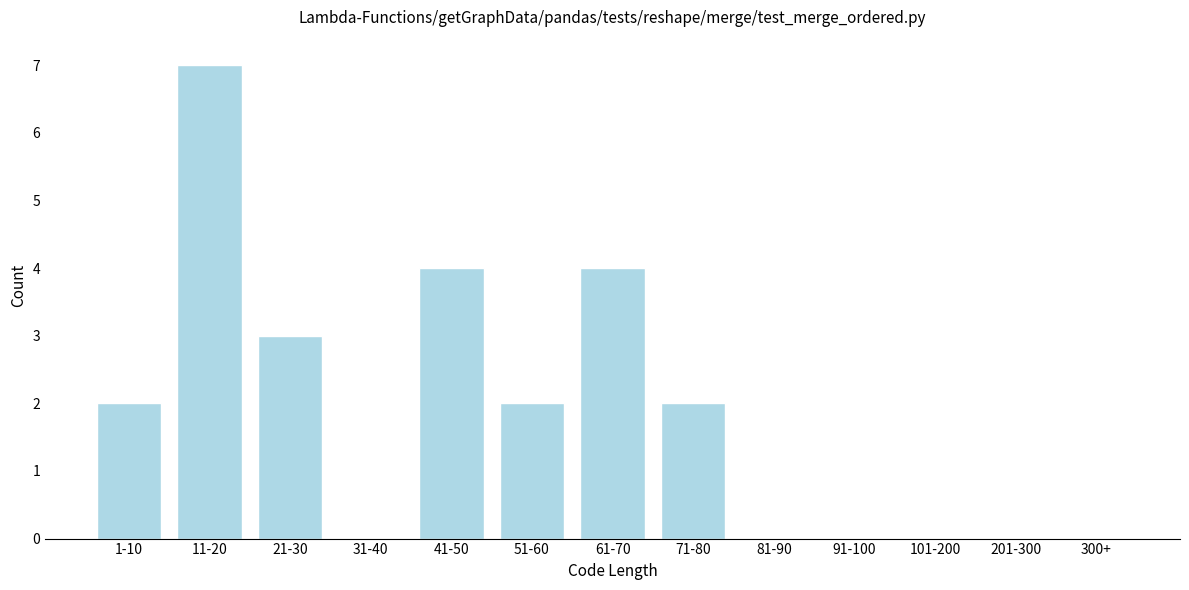

Reading left to right, list all the values displayed in this chart.

1-10=2	11-20=7	21-30=3	31-40=0	41-50=4	51-60=2	61-70=4	71-80=2	81-90=0	91-100=0	101-200=0	201-300=0	300+=0